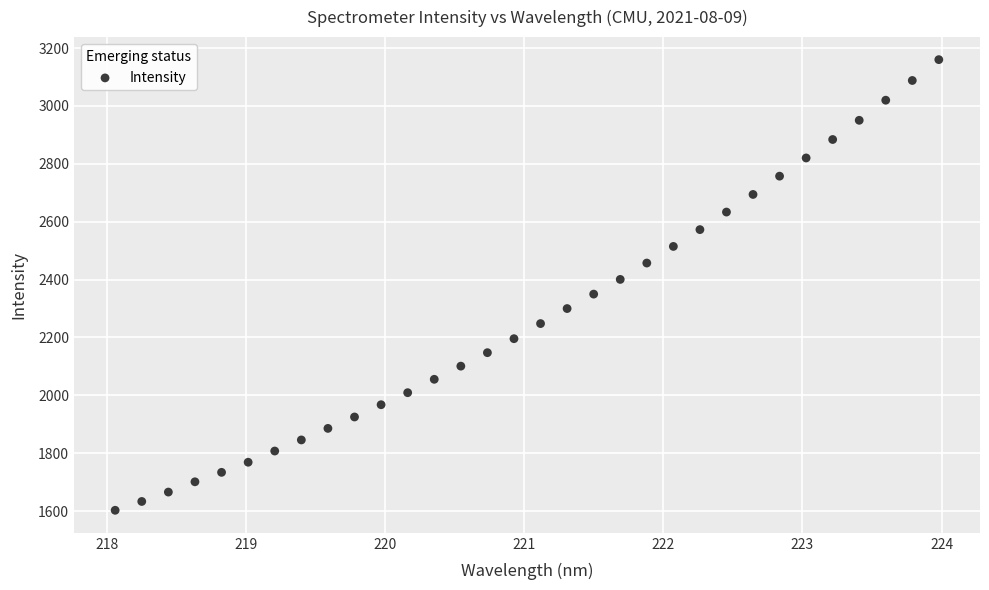

What is the range of Y values (max minus min)?

1556.8